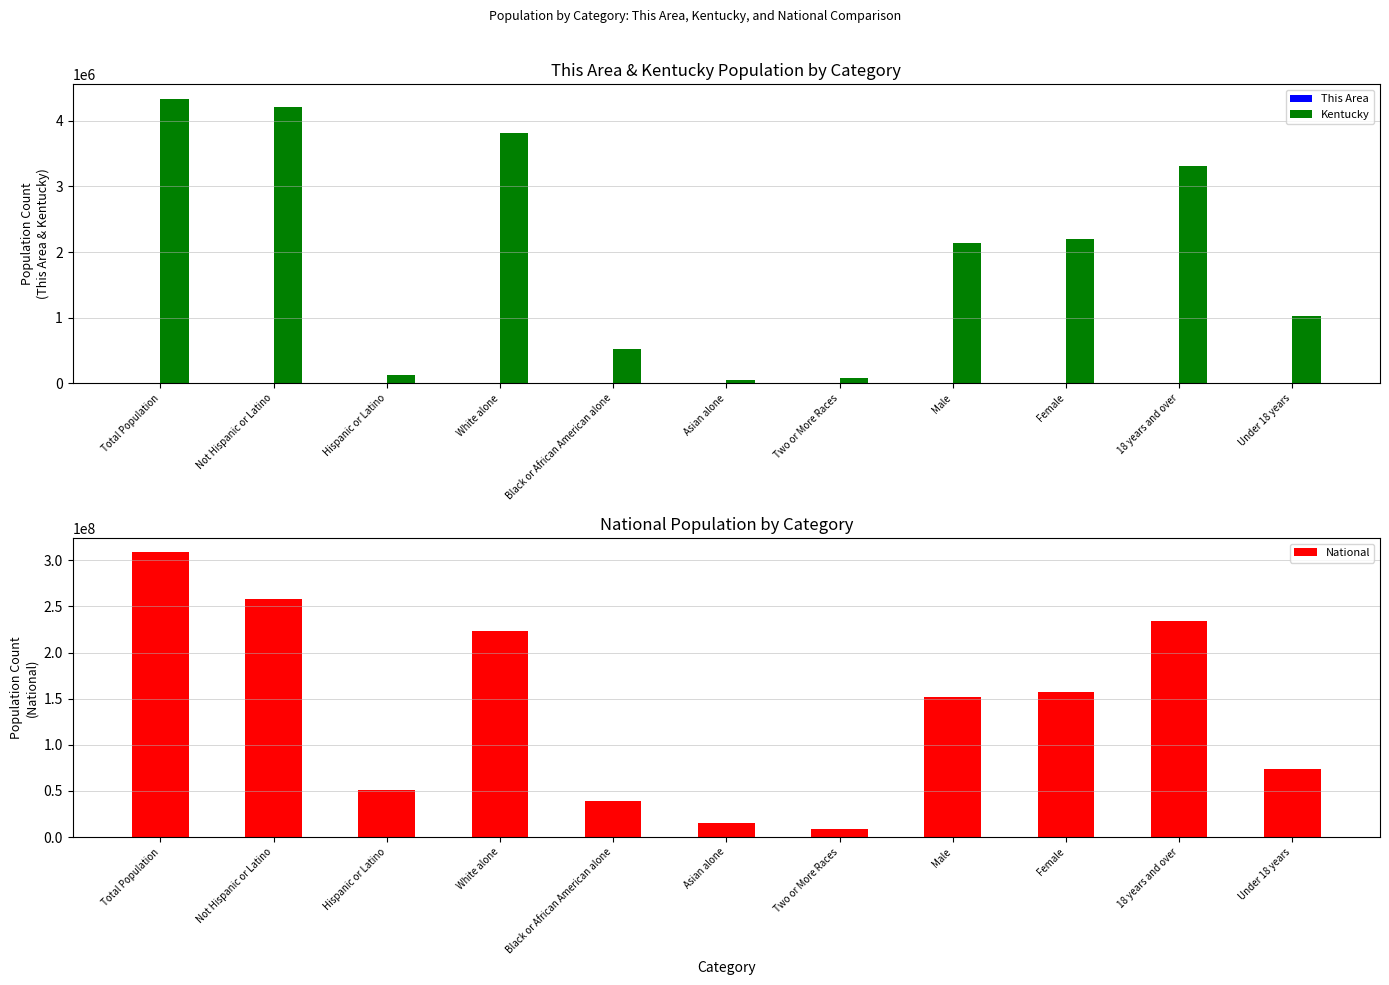

Reading right to left, transcribe all the data shown in this chart.

This Area: Under 18 years=1804	18 years and over=5461	Female=3683	Male=3582	Two or More Races=81	Asian alone=9	Black or African American alone=32	White alone=7116	Hispanic or Latino=63	Not Hispanic or Latino=7202	Total Population=7265
Kentucky: Under 18 years=1023371	18 years and over=3315996	Female=2204415	Male=2134952	Two or More Races=75208	Asian alone=48930	Black or African American alone=520338	White alone=3809537	Hispanic or Latino=132836	Not Hispanic or Latino=4206531	Total Population=4339367
National: Under 18 years=74181467	18 years and over=234564071	Female=156964212	Male=151781326	Two or More Races=9009073	Asian alone=14674252	Black or African American alone=38929319	White alone=223553265	Hispanic or Latino=50477594	Not Hispanic or Latino=258267944	Total Population=308745538